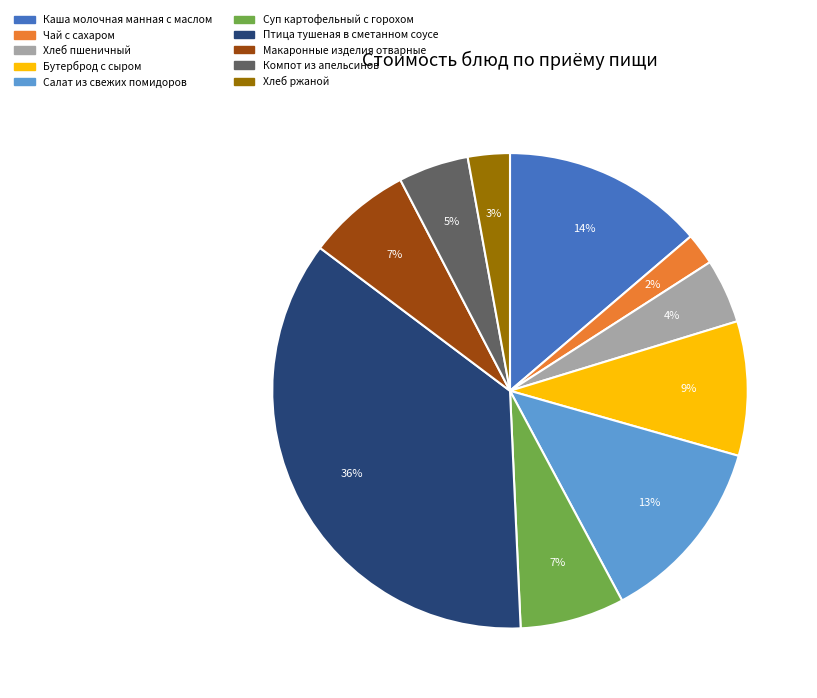

Which has a higher value, Хлеб пшеничный or Салат из свежих помидоров?

Салат из свежих помидоров